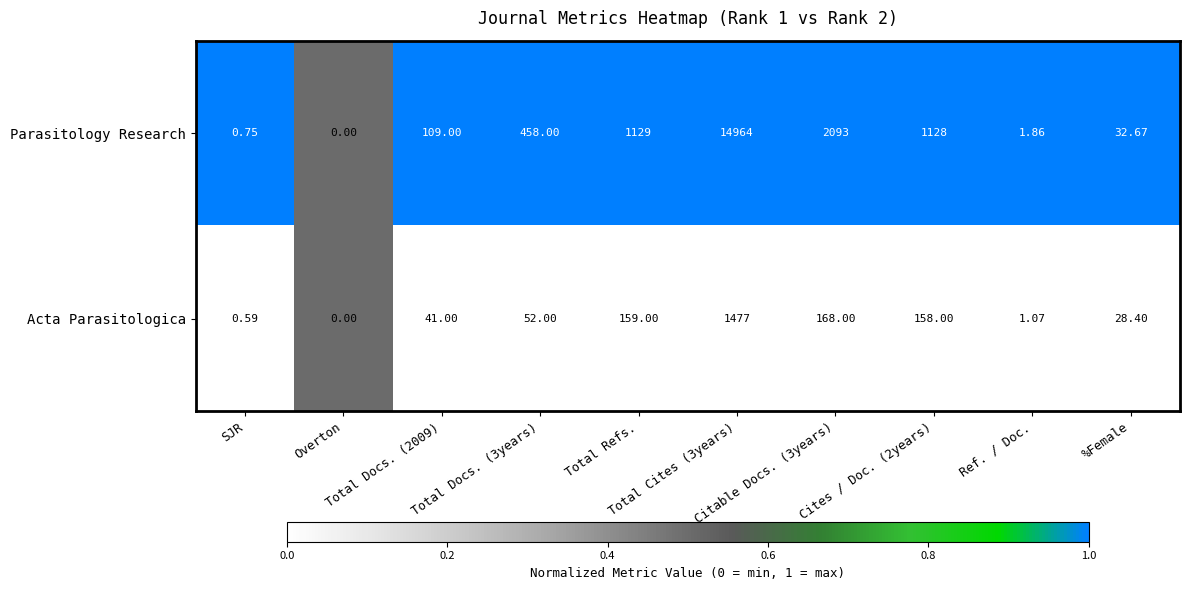

Which series has the largest range (max minus min)?

Parasitology Research